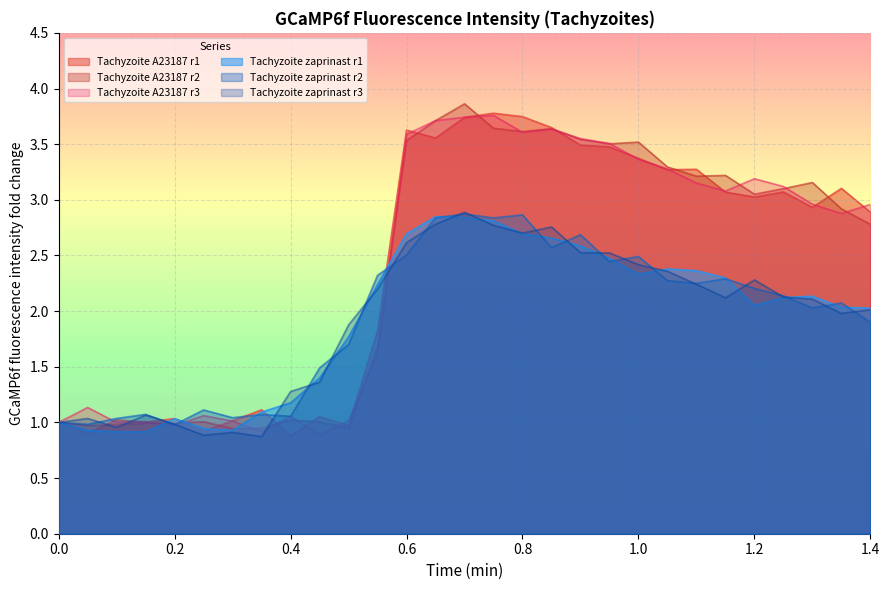

Does the chart display data point markers on the line(s)?

No